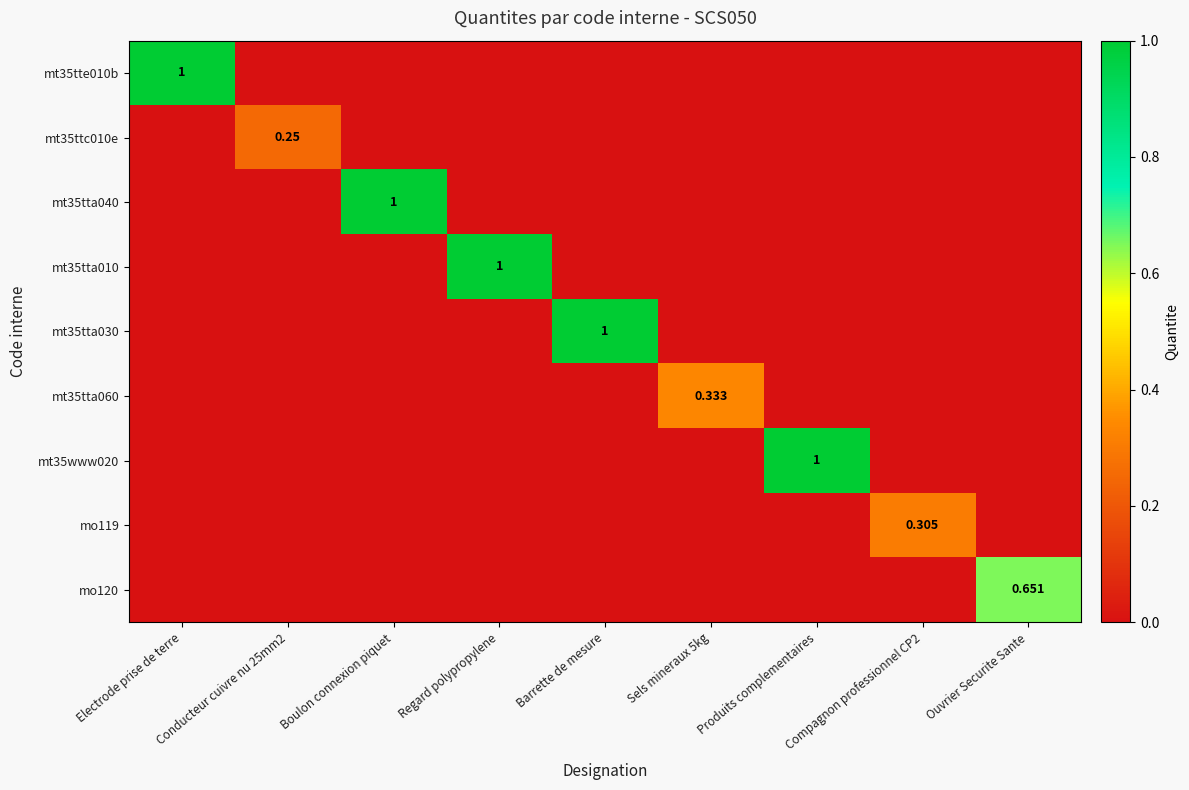

At which category is the sum across all series the highest?

Electrode prise de terre